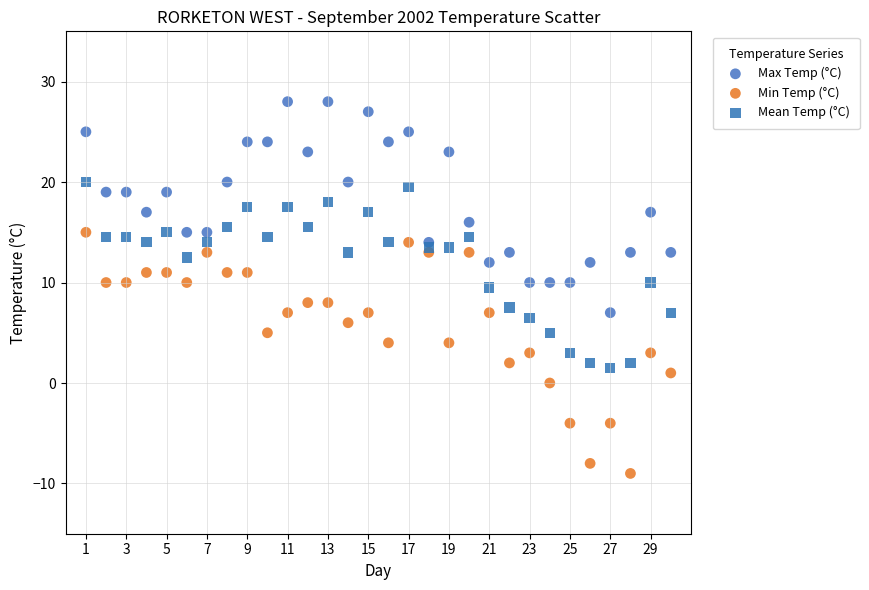

Across all series, what Y value is closest to 9?

9.5